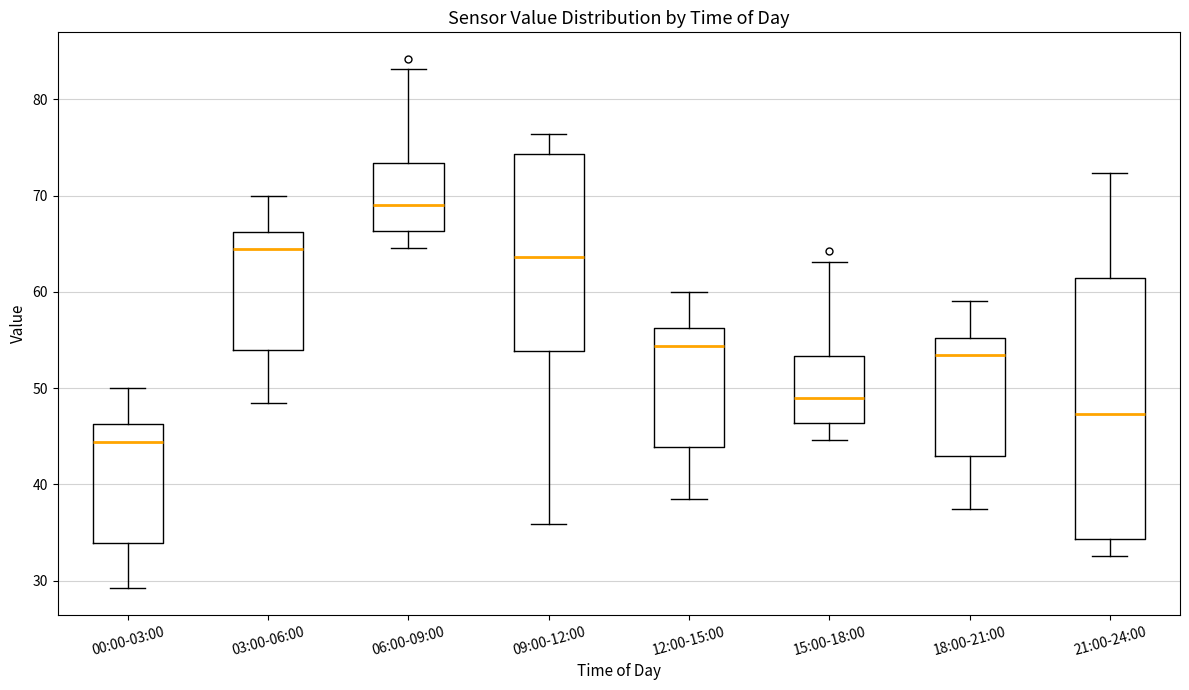

Which box's median line is the lowest?

00:00-03:00